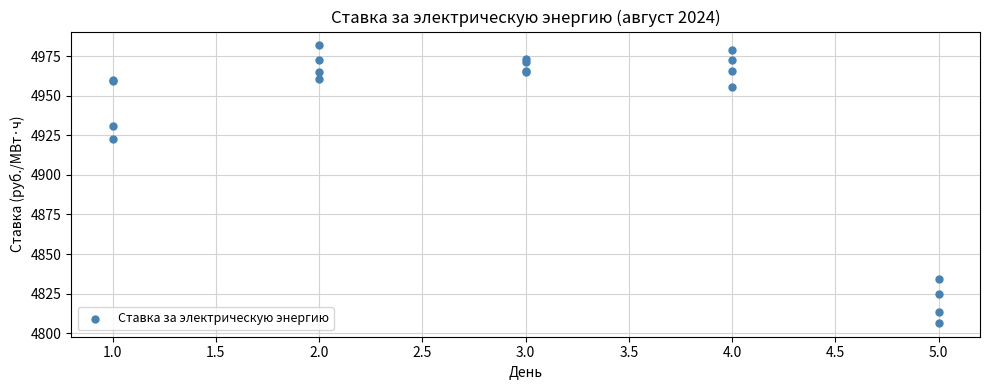

What Y value in the scatter plot is closest to 4894?

4922.7